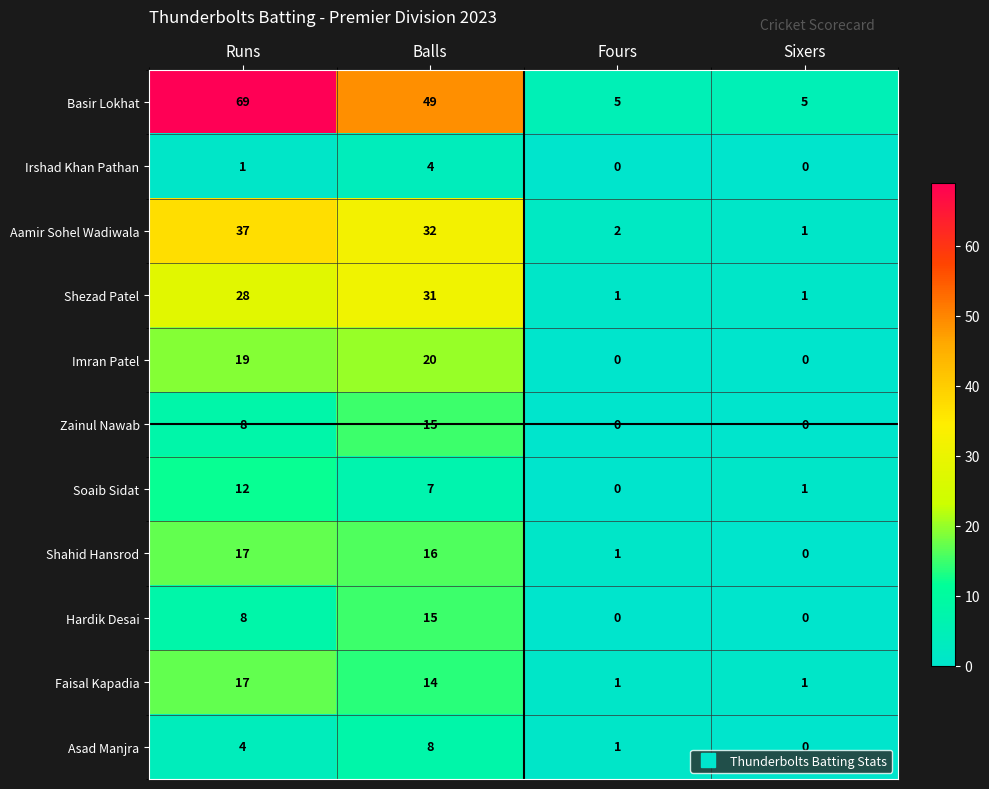

At which category does the chart reach its peak across all series?

Runs